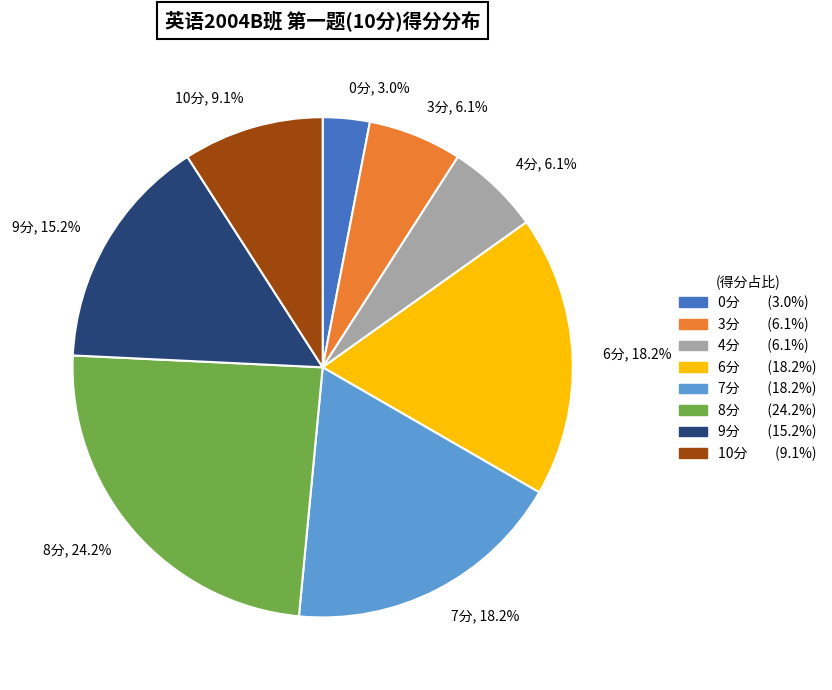

Is there any slice that represents more than half of the pie?

No